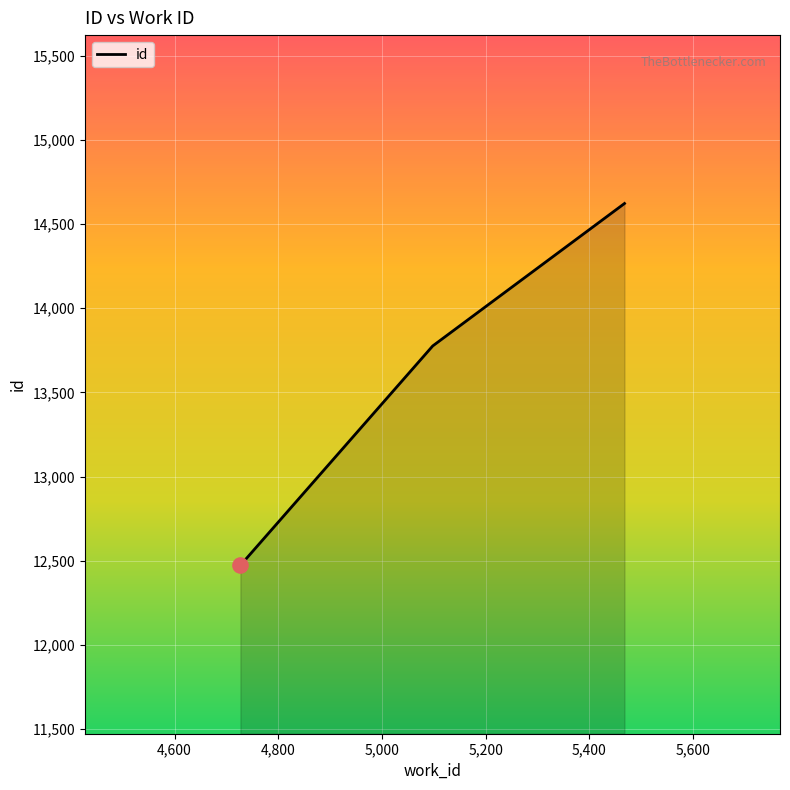

What is the difference between the maximum and second lowest values?

846